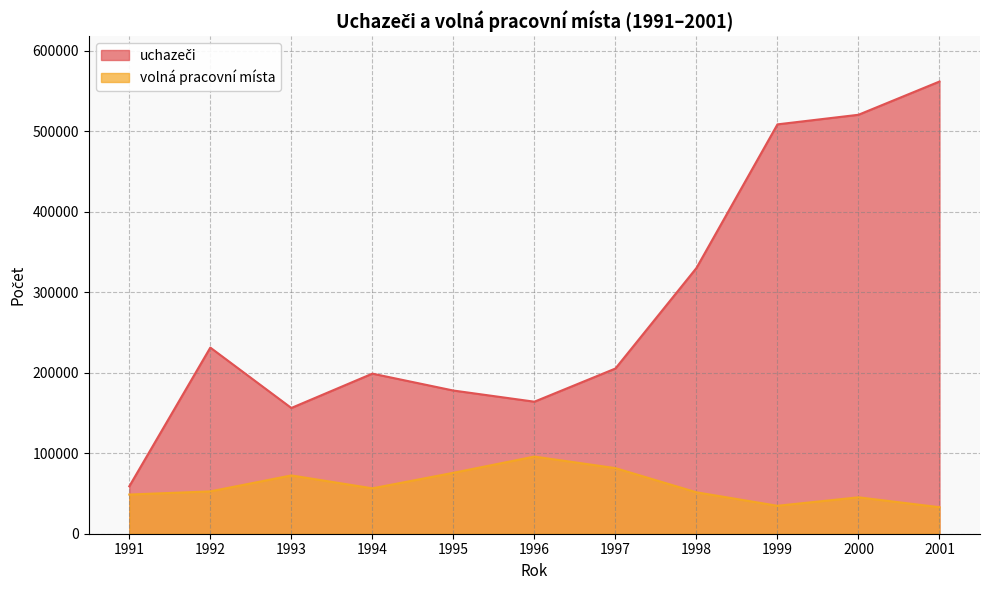

At which category does the chart reach its peak across all series?

2001